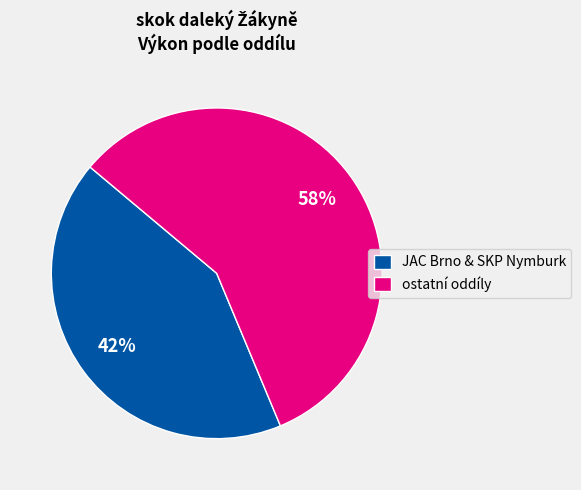

Which has a higher value, ostatní oddíly or JAC Brno & SKP Nymburk?

ostatní oddíly